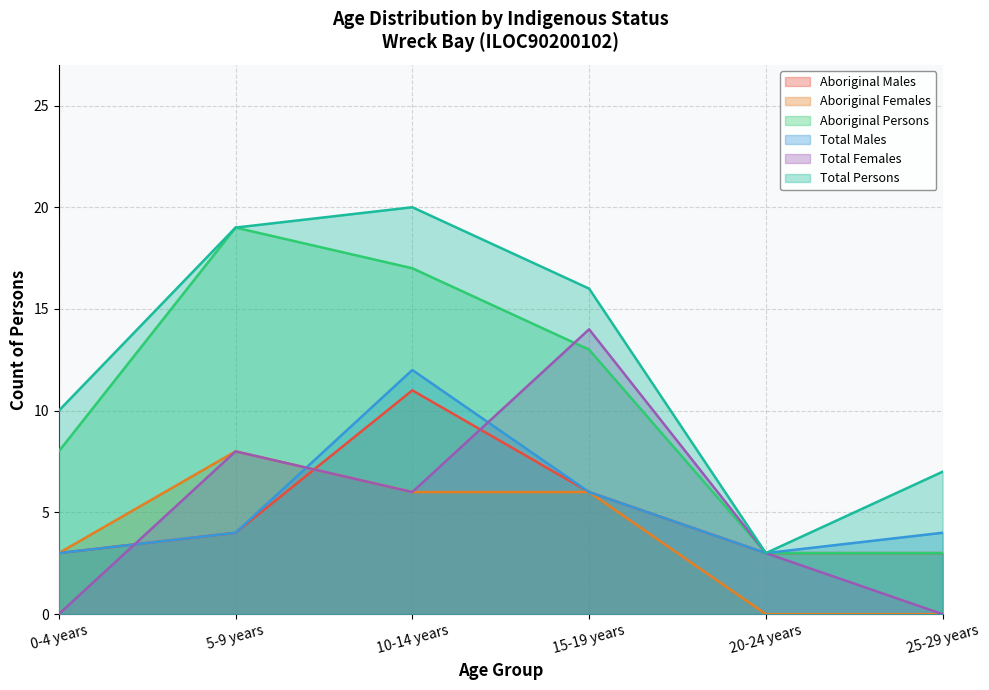

True or false: Aboriginal Persons and Aboriginal Males intersect in this chart.

False